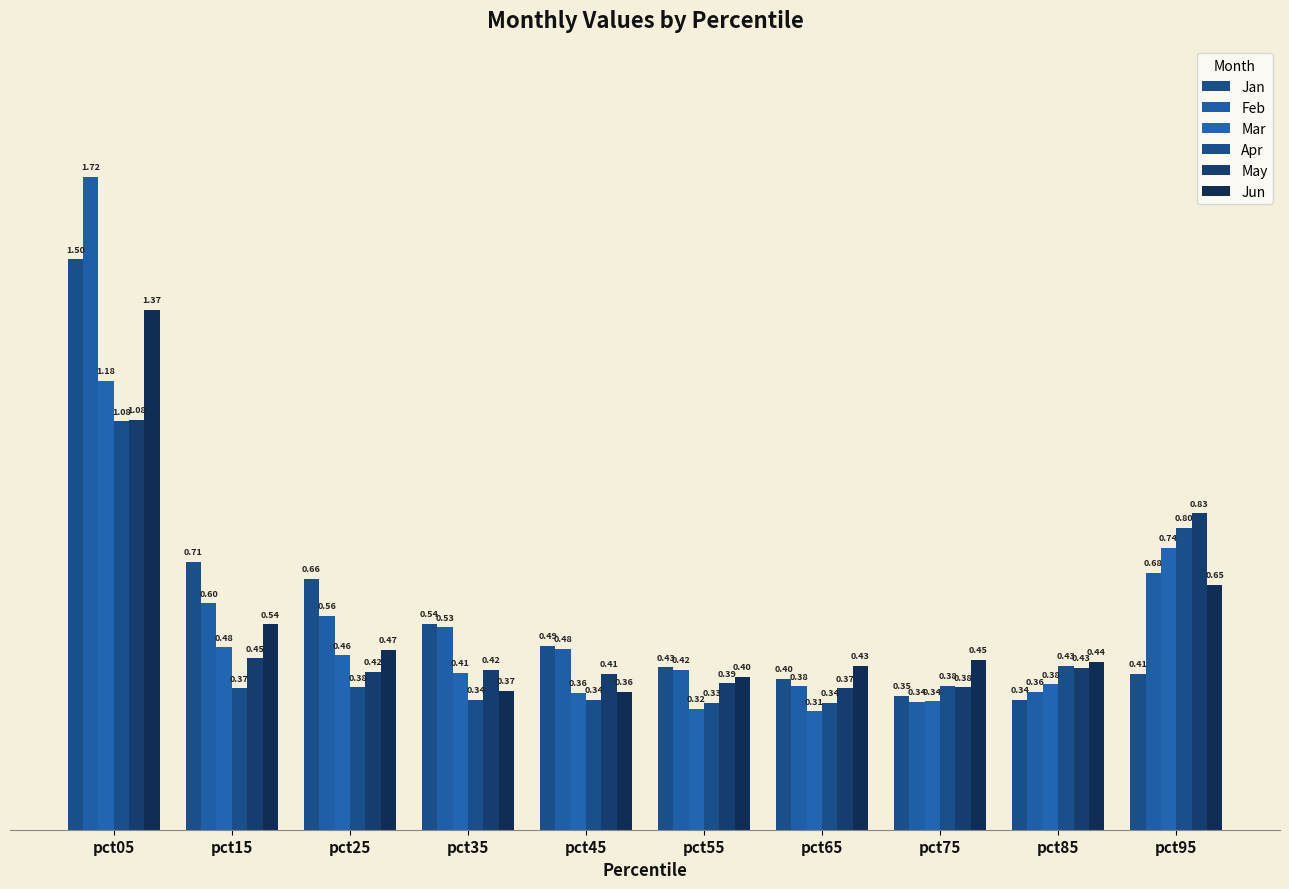

What is the maximum value for Mar?

1.2